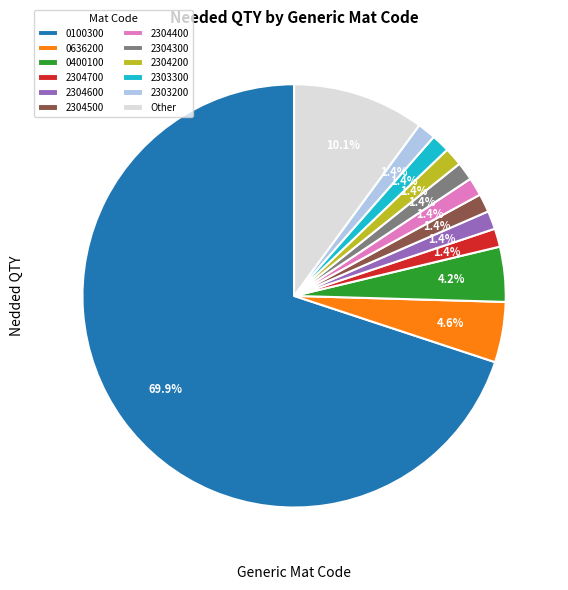

Between 0400100 and 2304400, which is larger?

0400100